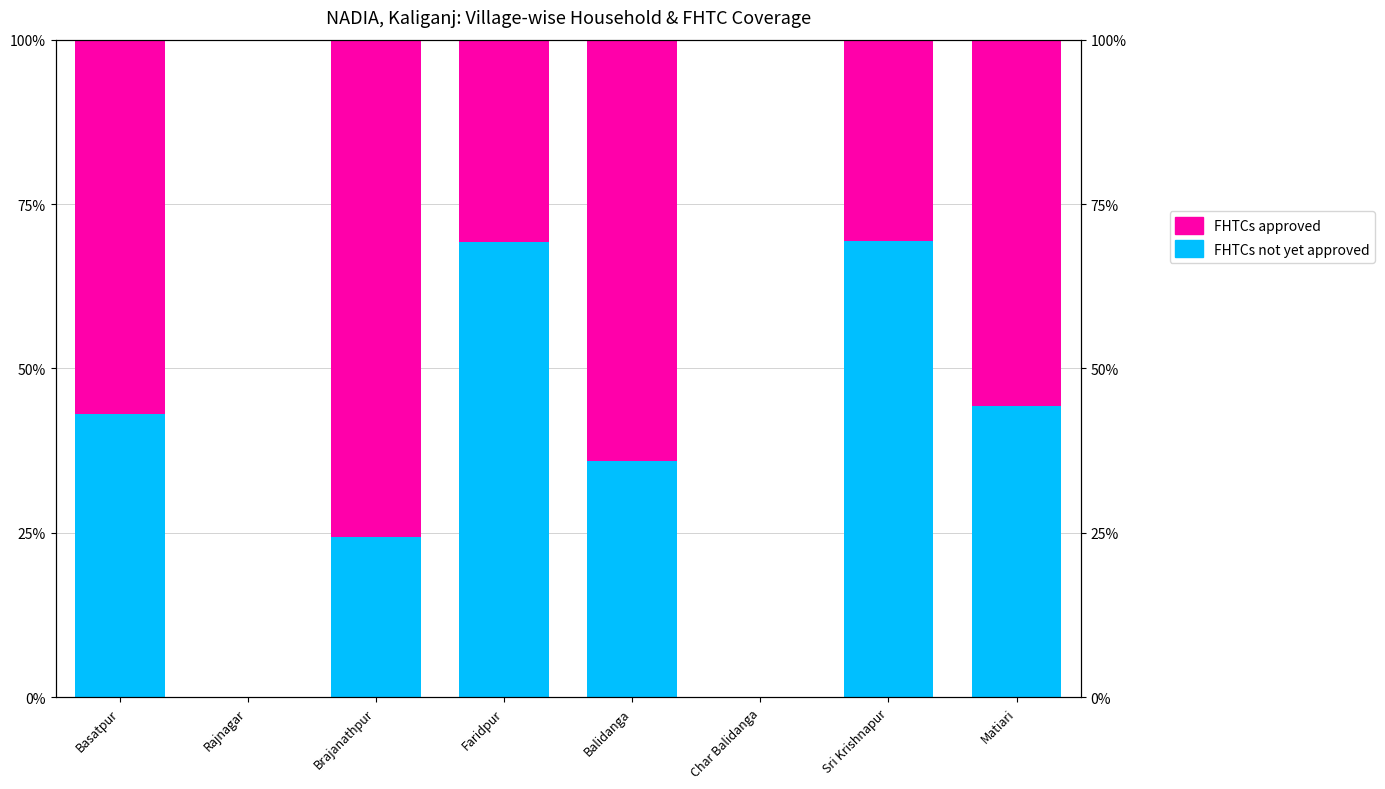

What is the label of the 1st bar from the right?

Matiari